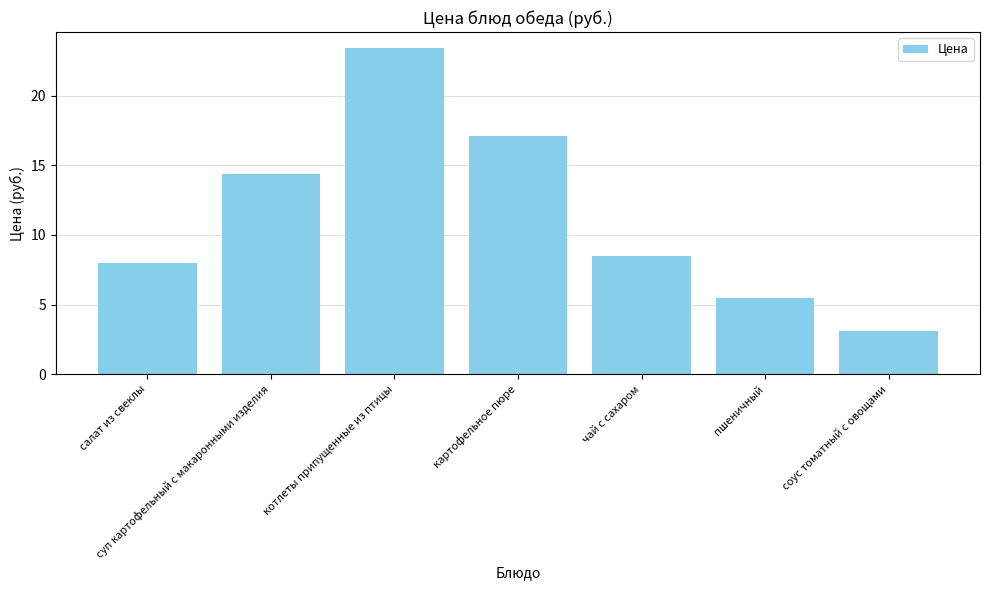

What is the difference between the maximum and second lowest values?

17.9